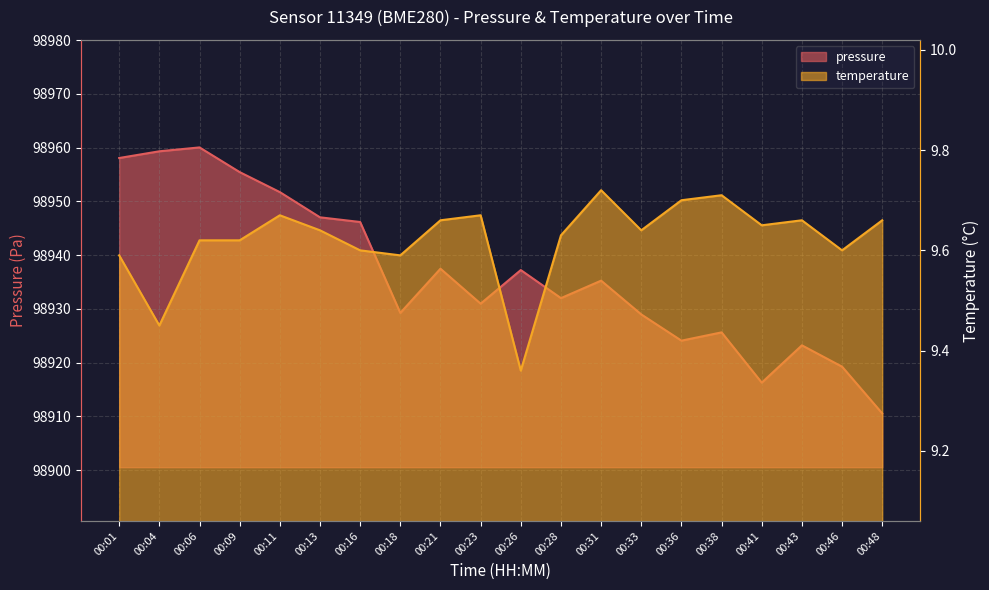

Does the chart display data point markers on the line(s)?

No